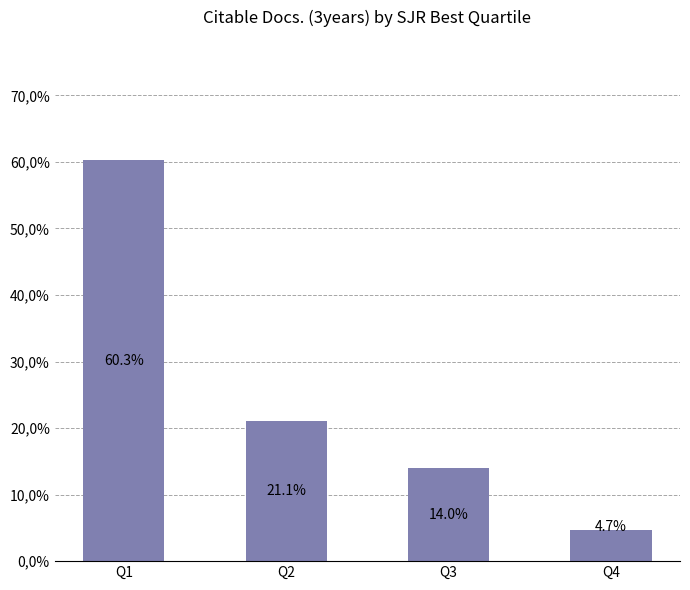

True or false: the data shows 14.0 at Q3.

True